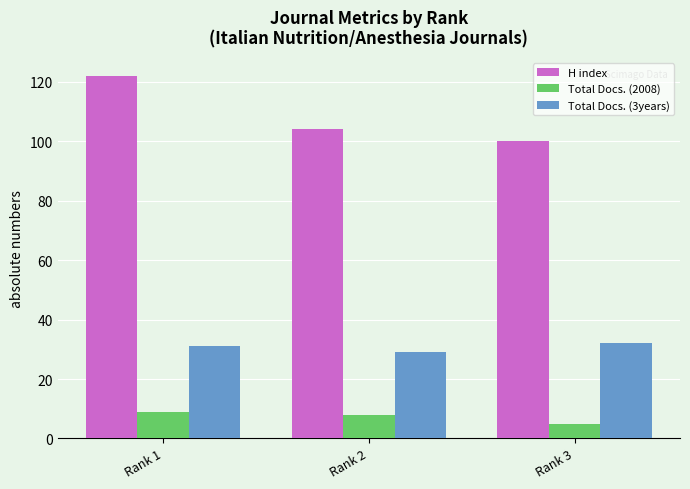

What is the value of the H index bar at the 3rd from the left?

100